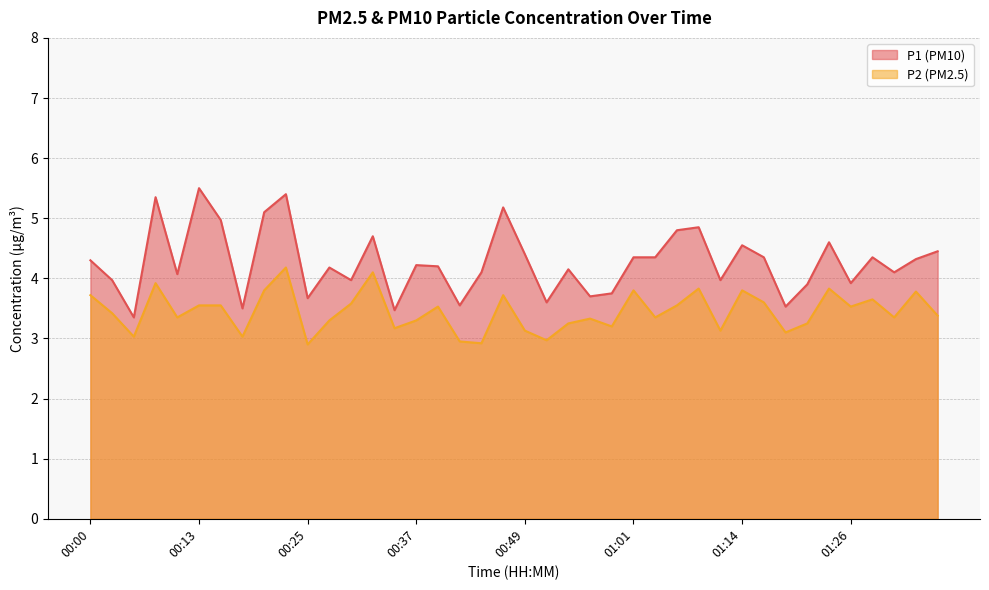

Where is the first local minimum for P2?

00:05